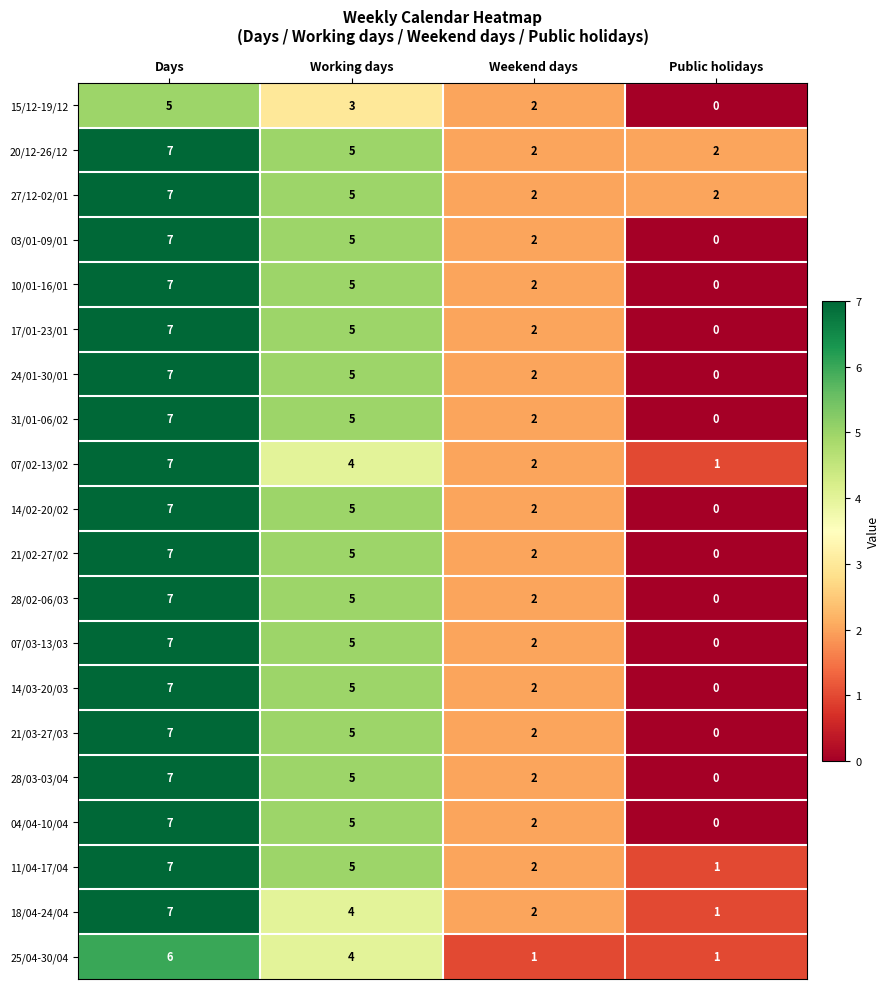

What is the difference between the maximum and second lowest values in the 15/12-19/12 series?

3